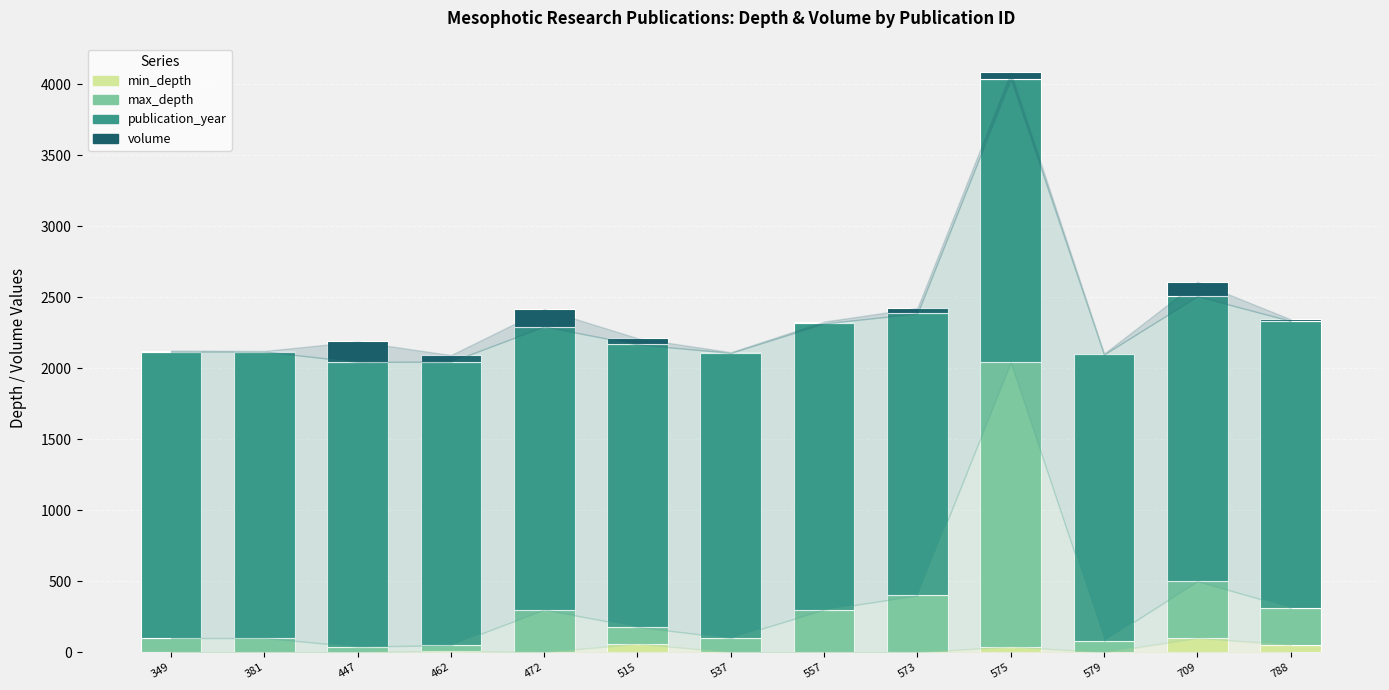

At which category is the sum across all series the highest?

575